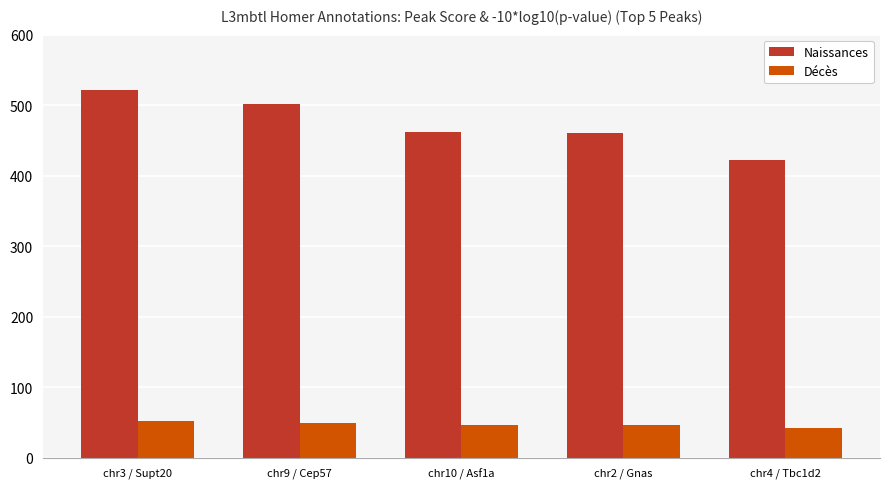

How many data points in Décès are less than 46?

1